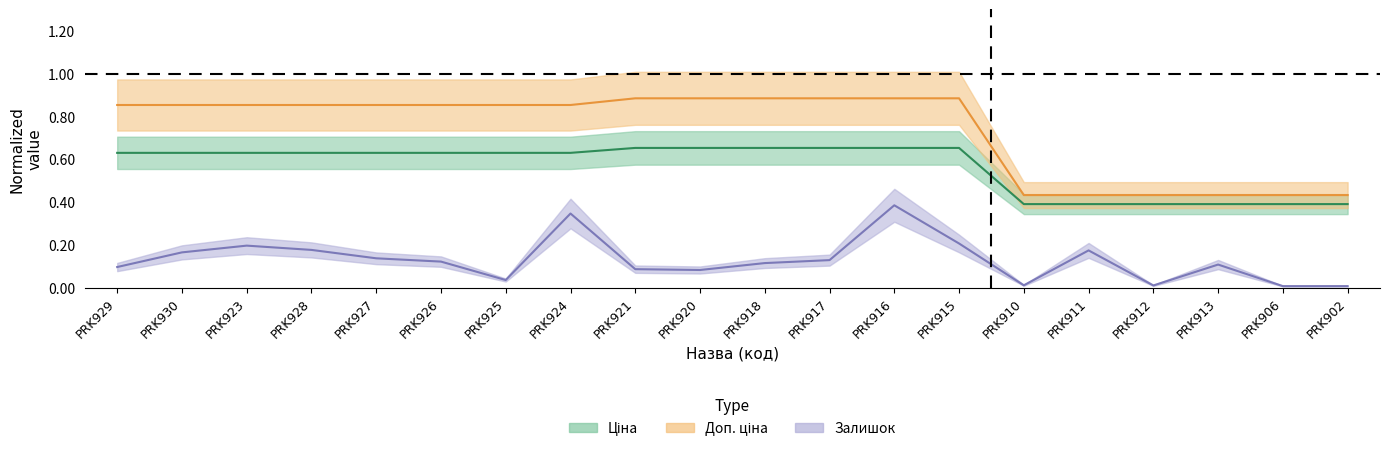

What is the minimum value for Ціна?

0.4